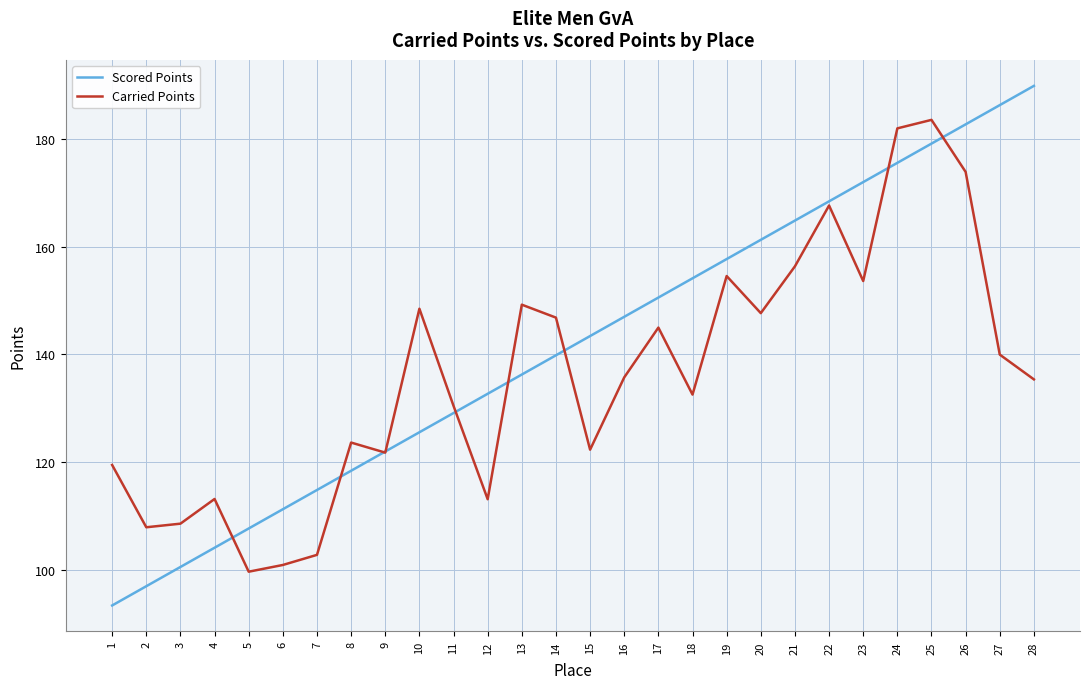

Rank the series at 21 from lowest to highest value.

Carried Points, Scored Points